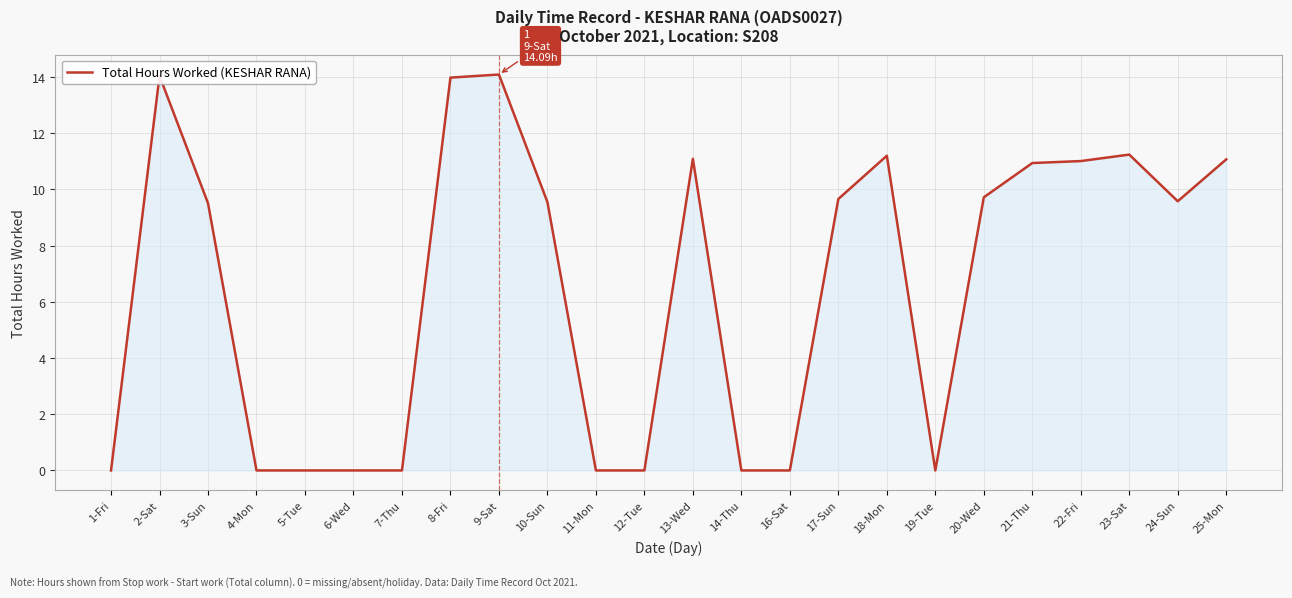

What is the difference between the second highest and second lowest values?

14.0